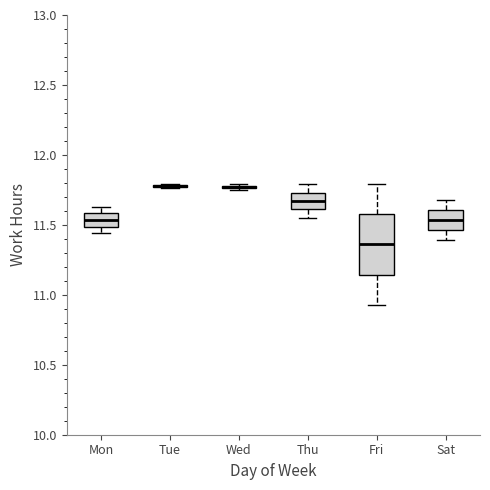

Where is the lower edge of the box for Sat on the y-axis? The values are not printed on the chart, so give them approximately, as read against the axis.

11.45